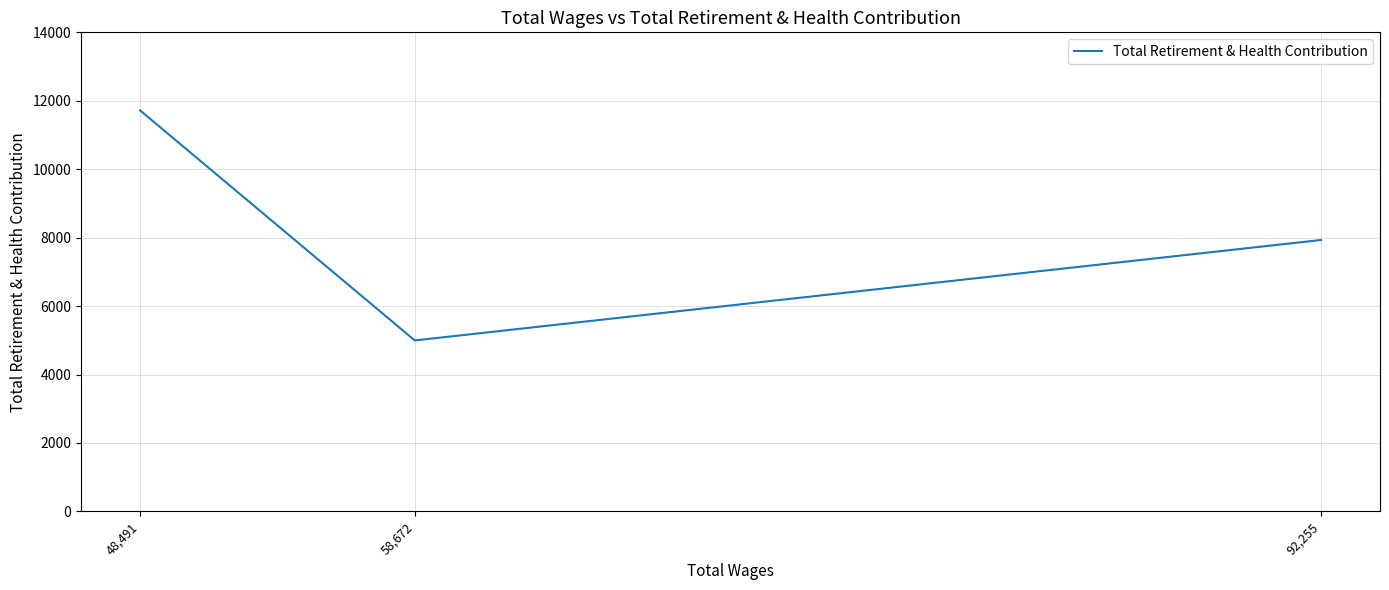

Count the number of categories in the chart.

3